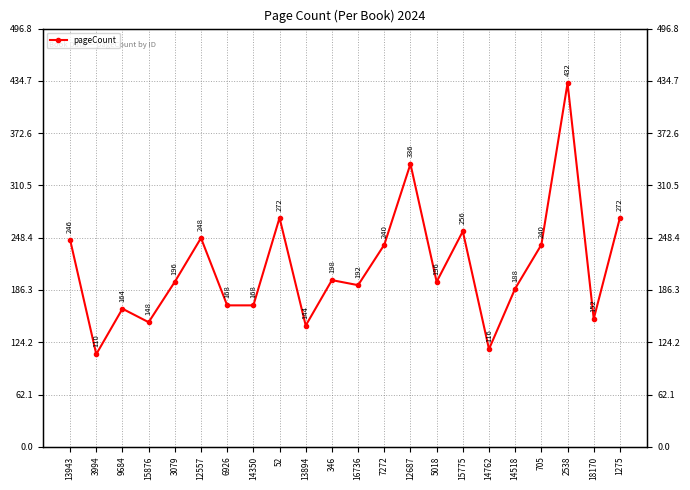

Reading right to left, what are all the values shown in this chart?

1275=272	18170=152	2538=432	705=240	14518=188	14762=116	15775=256	5018=196	12687=336	7272=240	16736=192	346=198	13894=144	52=272	14350=168	6926=168	12557=248	3079=196	15876=148	9684=164	3994=110	13943=246